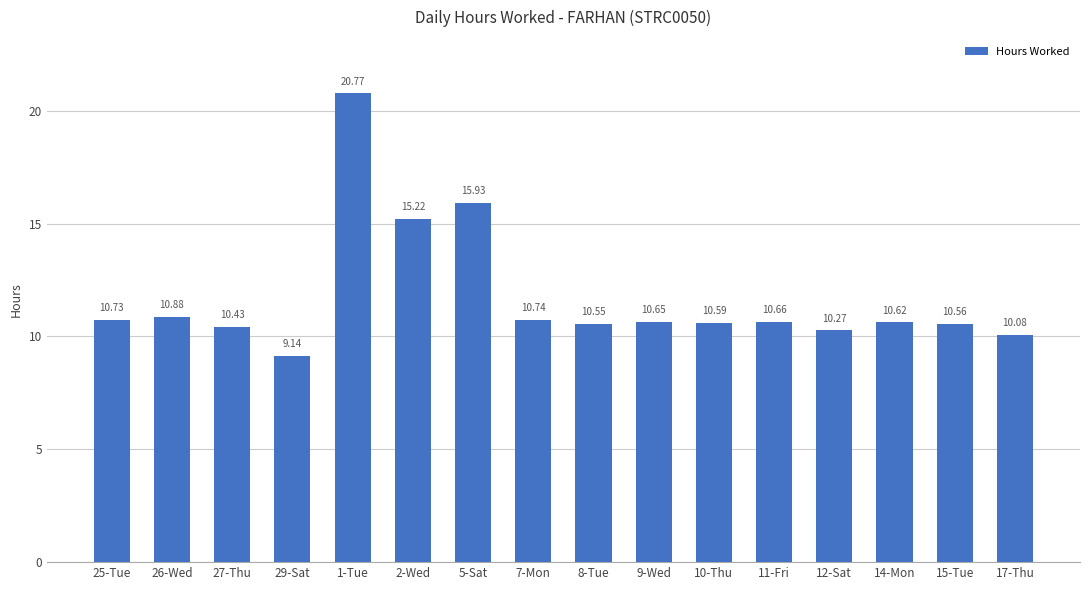

The value at 27-Thu is 5.2. True or false?

False